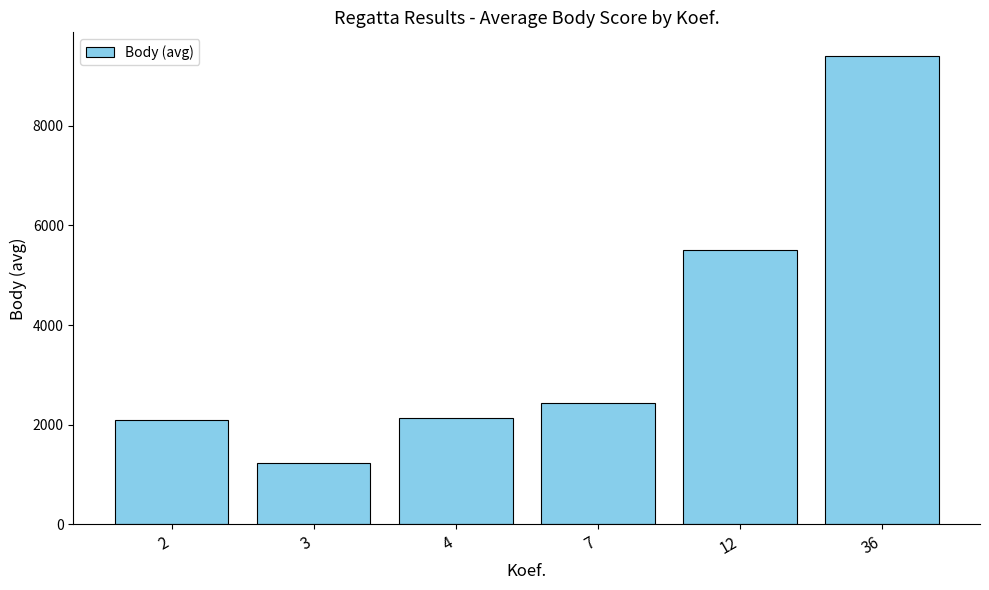

What is the smallest value displayed?

1237.8